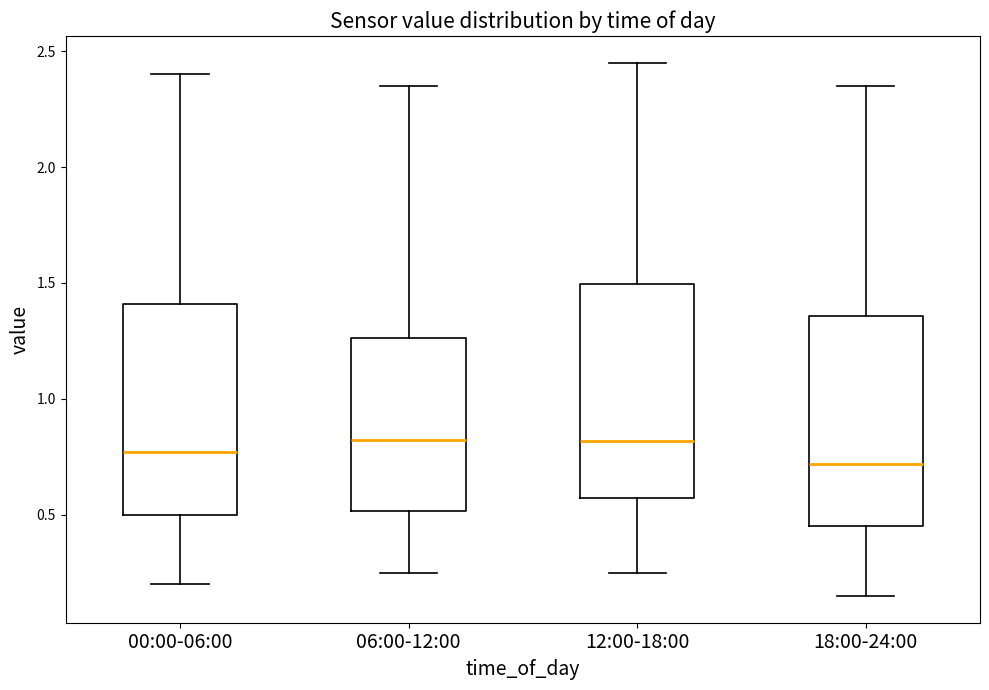

Reading left to right, read every box against the y-axis: the position of its median line, the range the box covers, and the ends of its whiskers. The values are not printed on the chart, so give them approximately, as read against the axis.

00:00-06:00: median 0.75, box 0.50 to 1.40, whiskers 0.20 to 2.40
06:00-12:00: median 0.85, box 0.50 to 1.25, whiskers 0.25 to 2.35
12:00-18:00: median 0.80, box 0.55 to 1.50, whiskers 0.25 to 2.45
18:00-24:00: median 0.70, box 0.45 to 1.35, whiskers 0.15 to 2.35